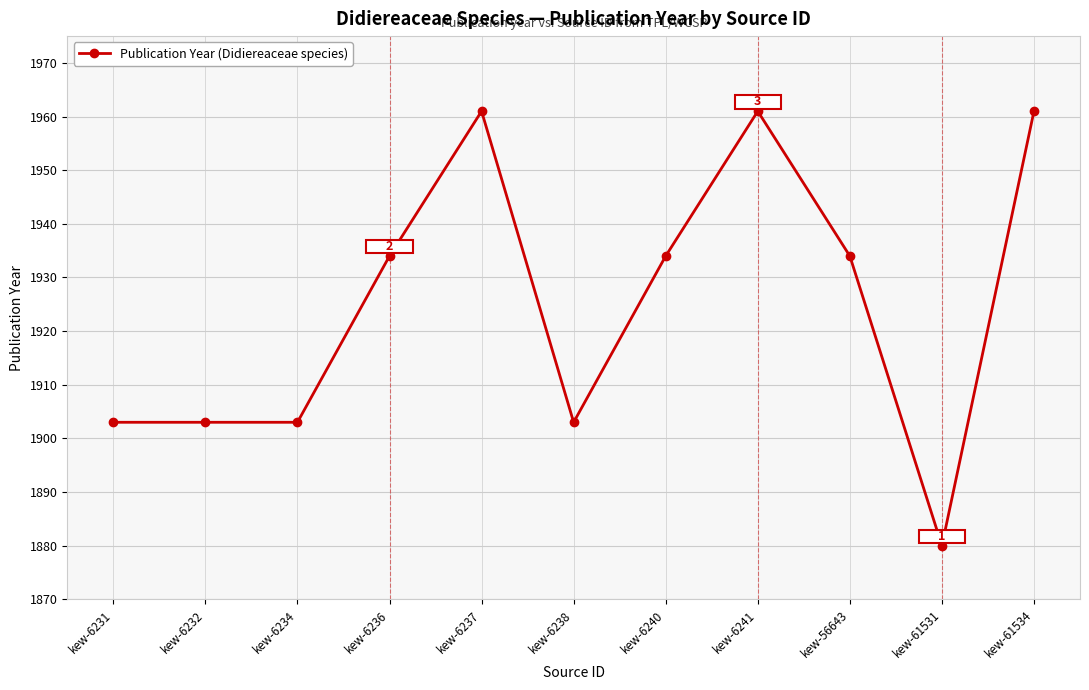

What is the value of the 8th point from the left?

1961